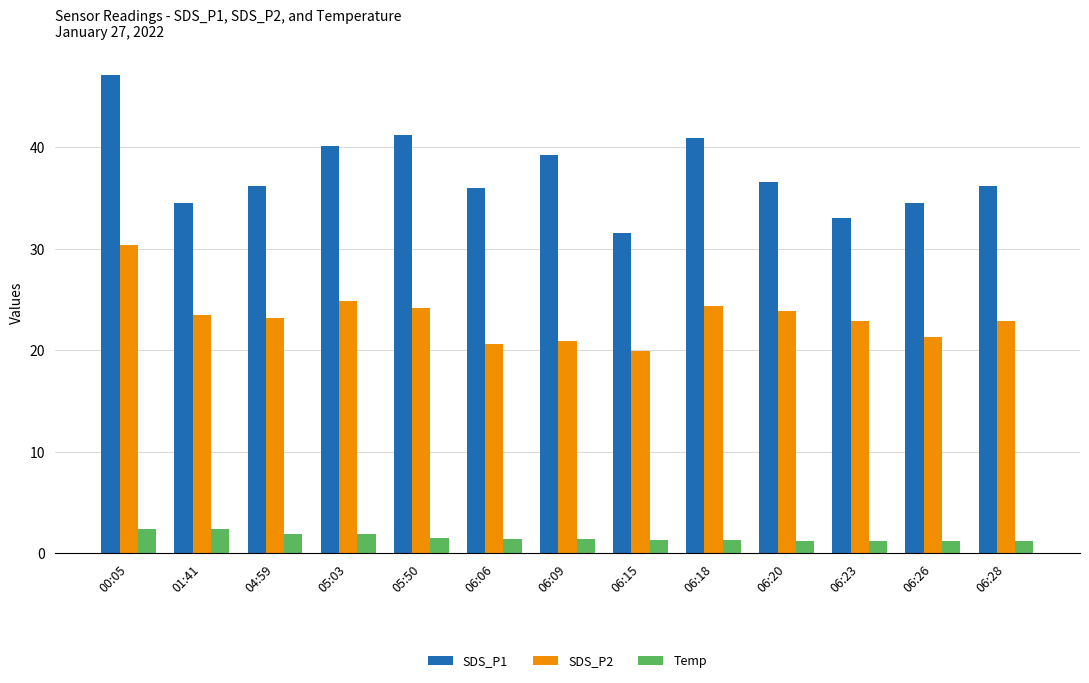

What are all the series names shown in the legend?

SDS_P1, SDS_P2, Temp